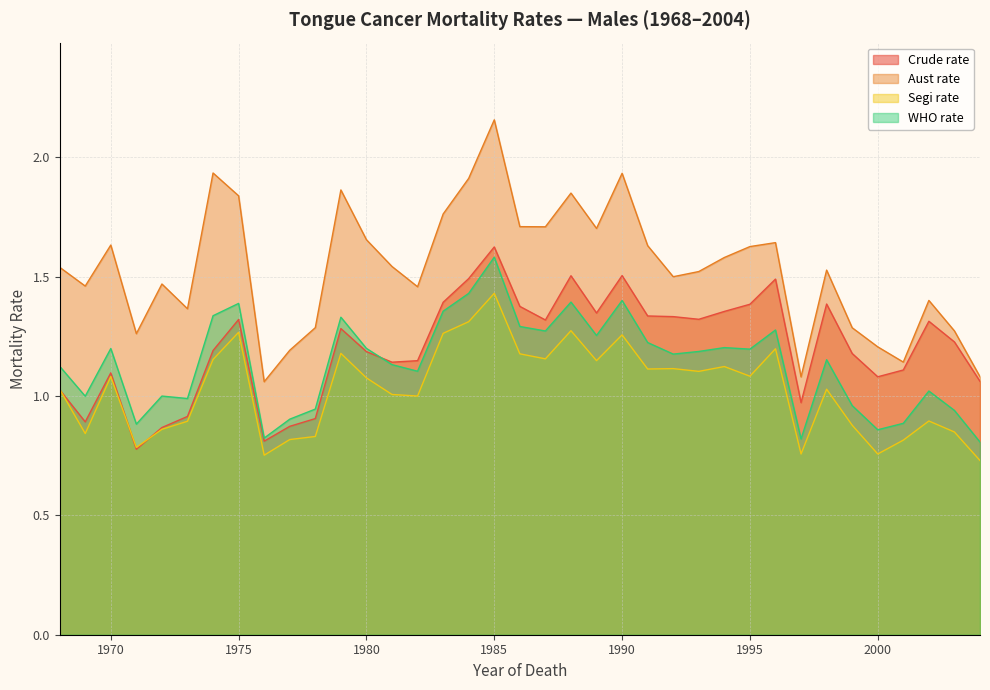

What is the value of the Aust rate point at the 1st from the left?

1.5